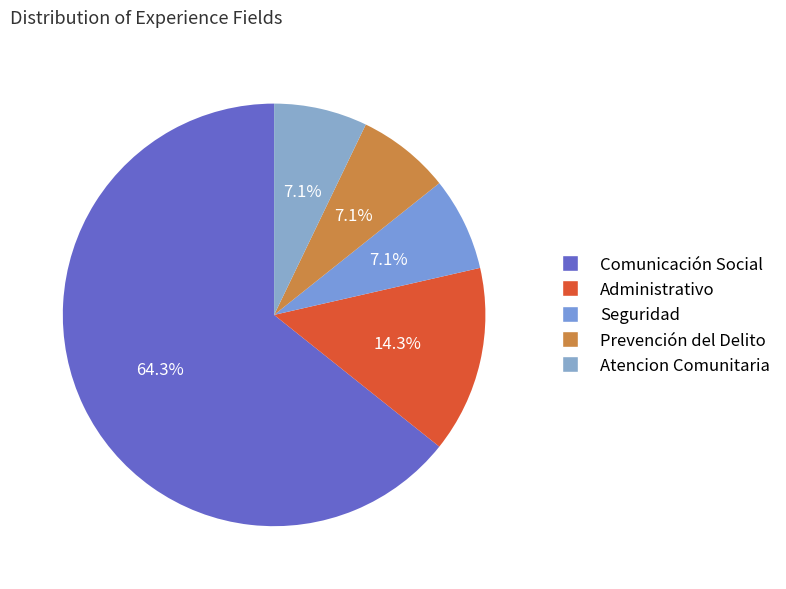

What is the ratio of the value at Prevención del Delito to the value at Administrativo?

0.5